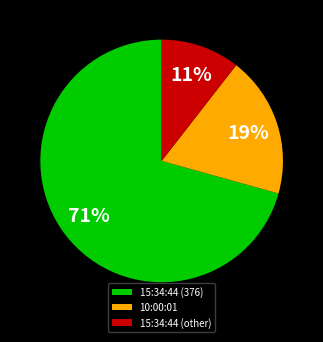

Which category has the biggest portion of the pie?

15:34:44 (376)